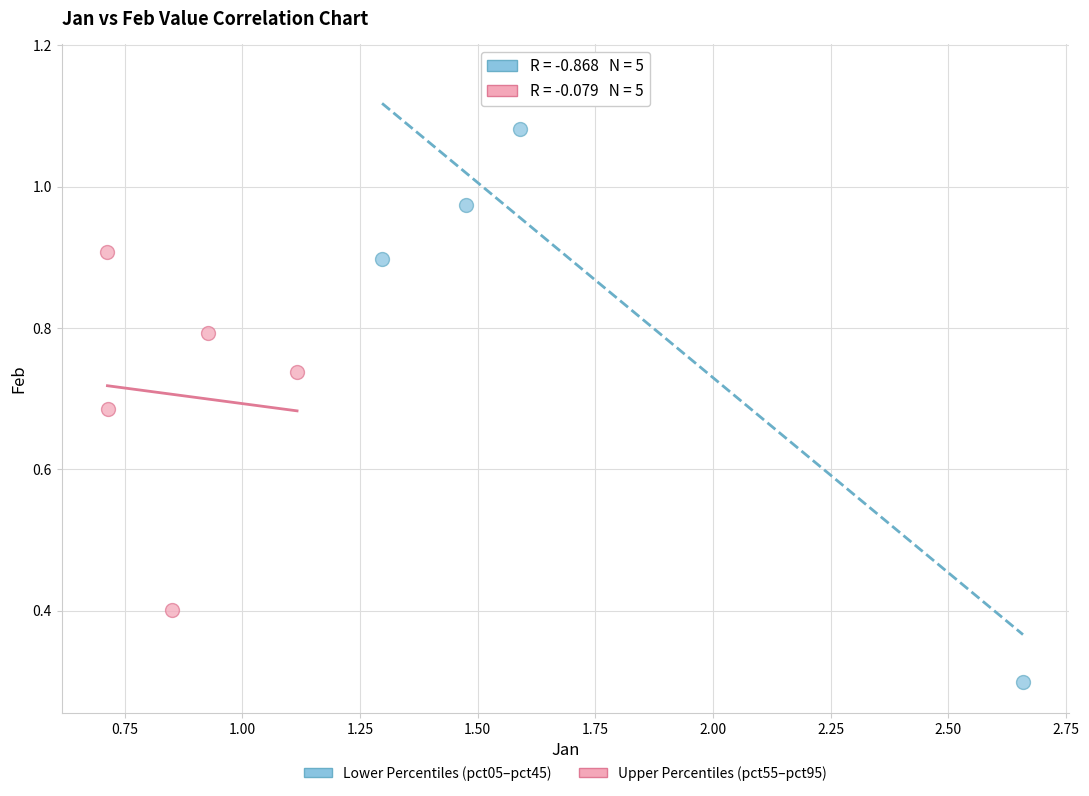

Which series has the widest spread of Y values?

Lower Percentiles (pct05–pct45)